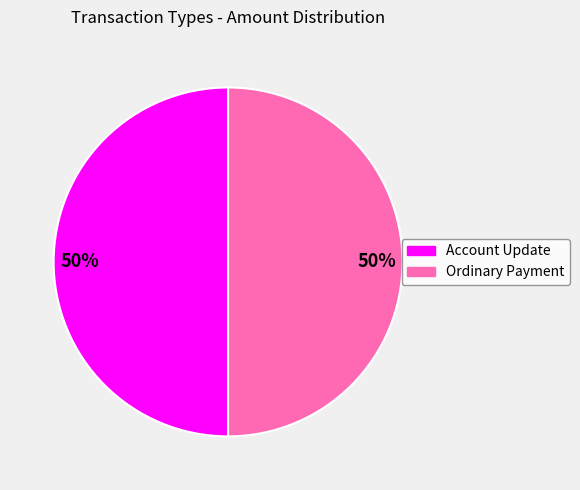

To the nearest percent, what is the average slice percentage?

50%